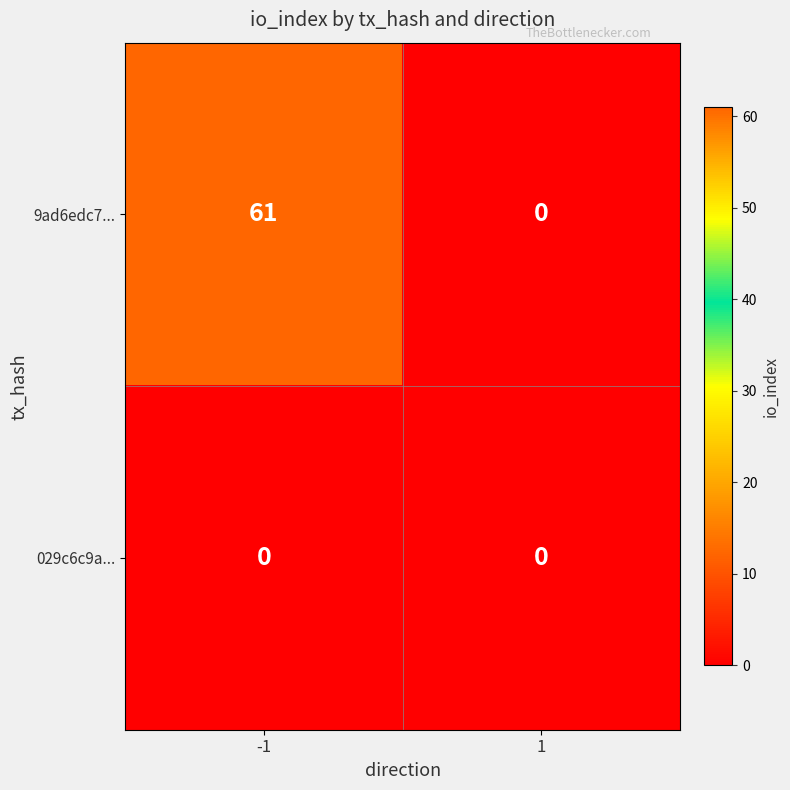

Count the number of data series in this chart.

2